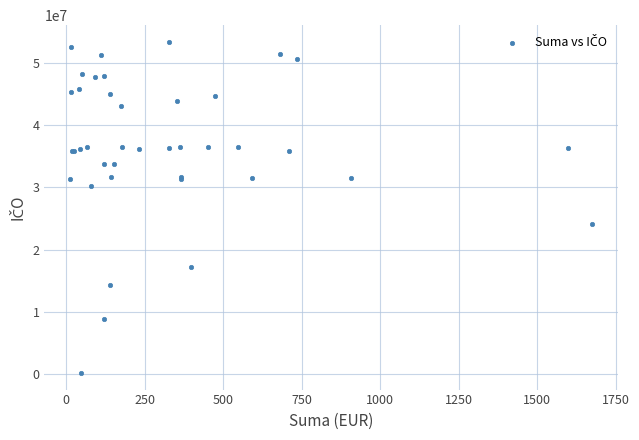

What Y value in the scatter plot is closest to 26793299?

24141828